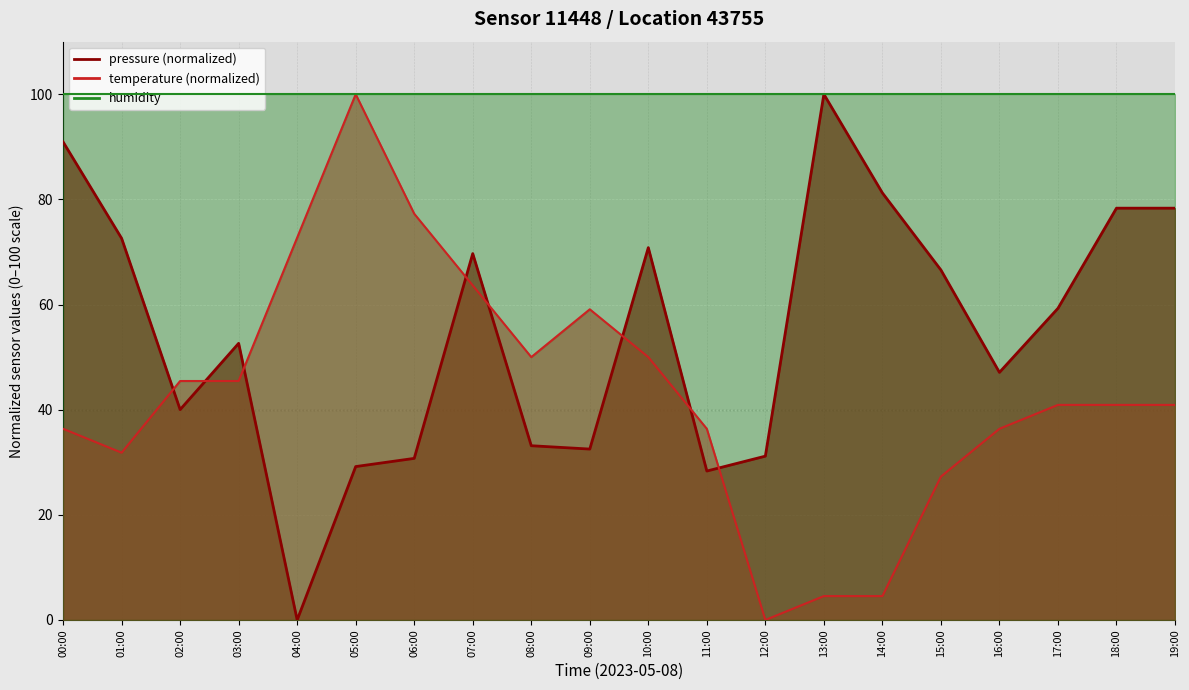

What is the difference between the maximum and minimum values in the temperature series?

100.0